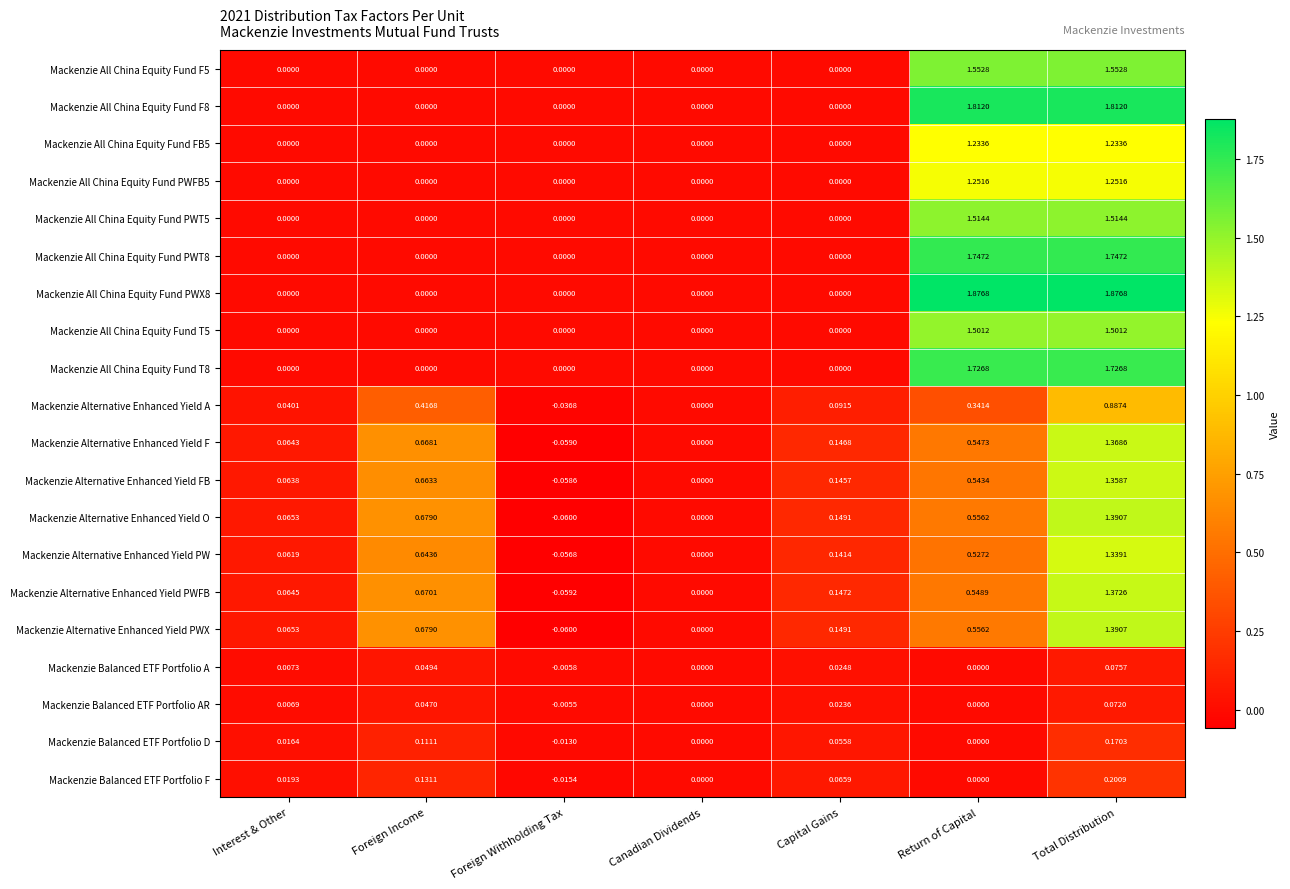

At which category is the sum across all series the highest?

Total Distribution